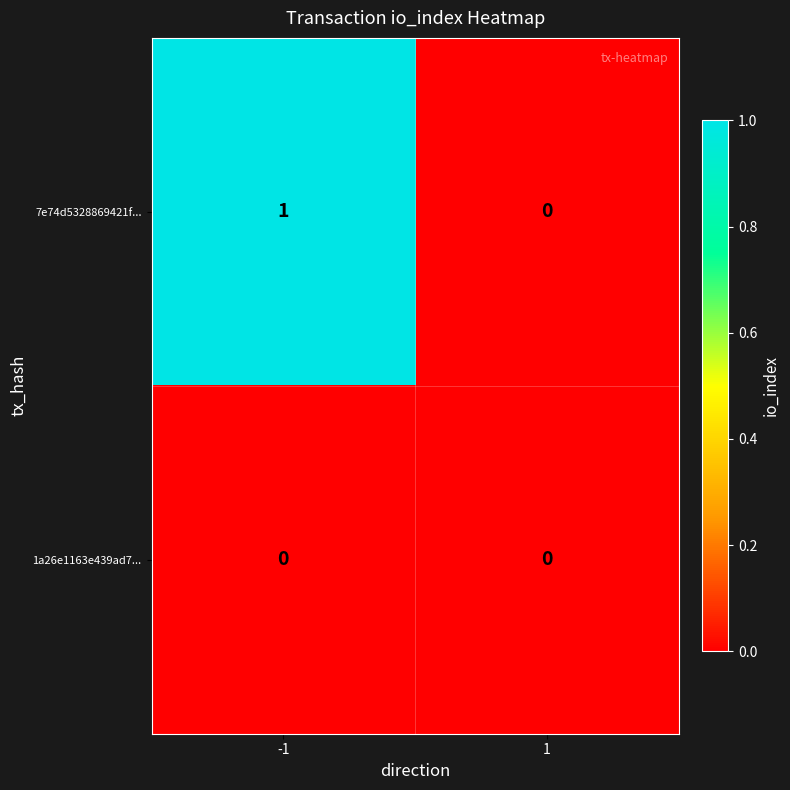

At which category is the sum across all series the highest?

-1